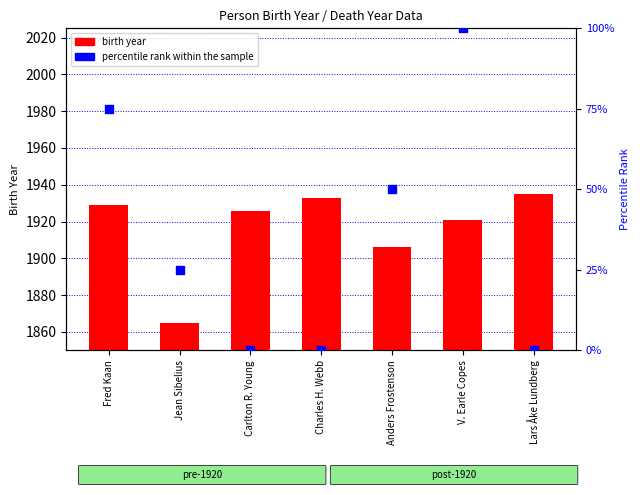

What is the total value across all series at V. Earle Copes?

2021